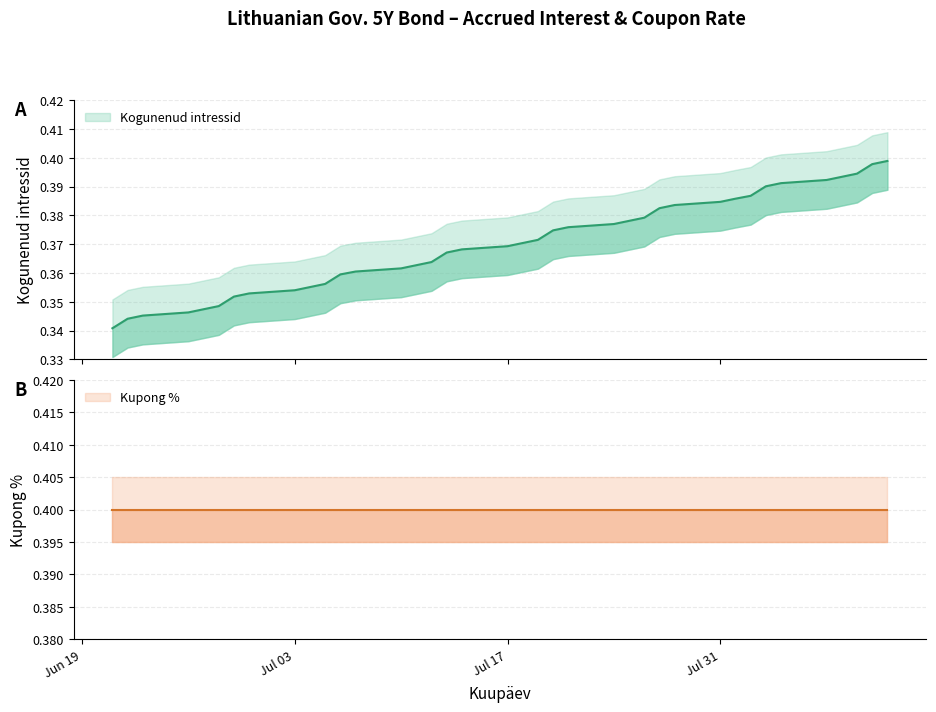

At which category does the chart reach its peak across all series?

2023-06-21